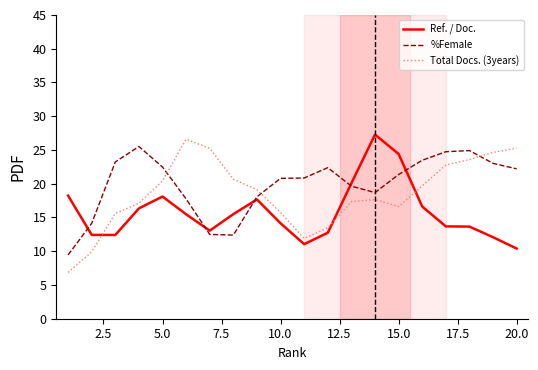

Which series has the largest range (max minus min)?

Total Docs. (3years)